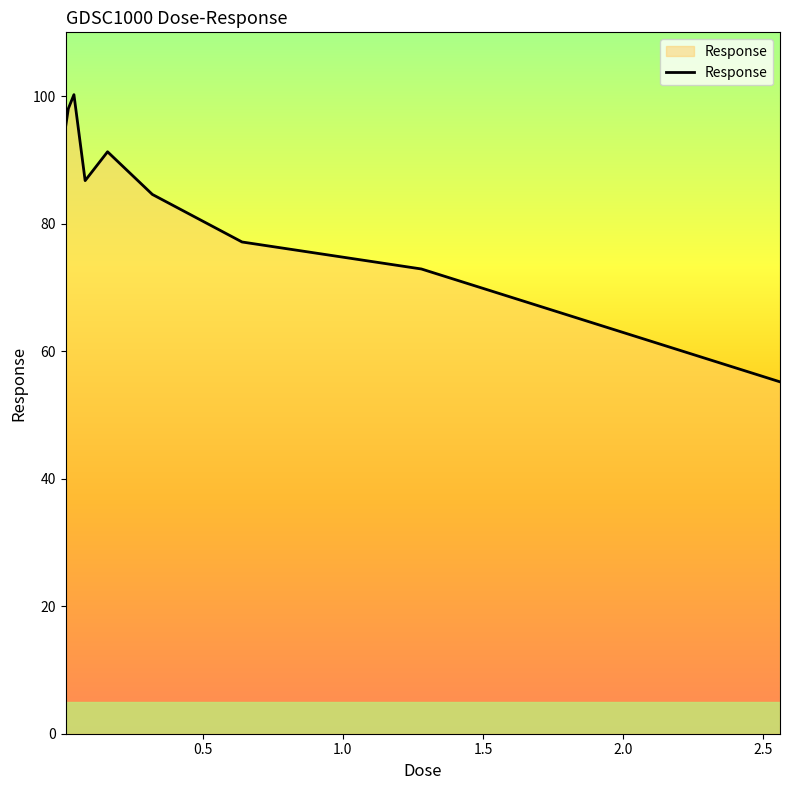

What is the minimum value shown in the chart?

55.2